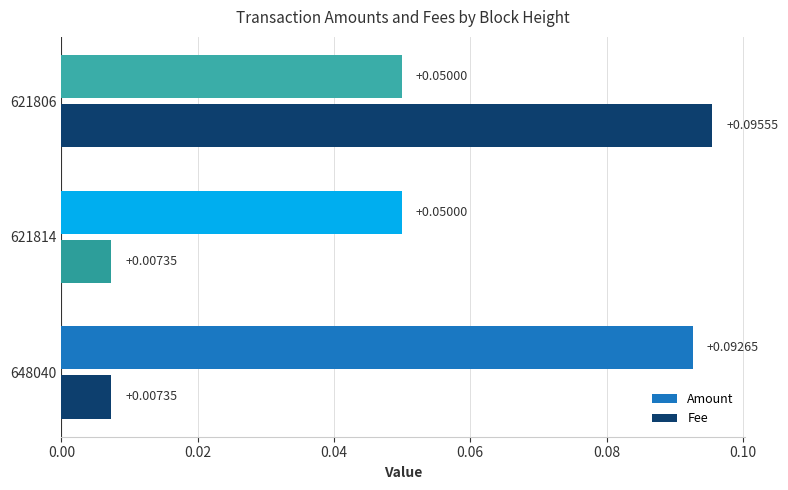

Which series changed the most between 648040 and 621806?

Fee